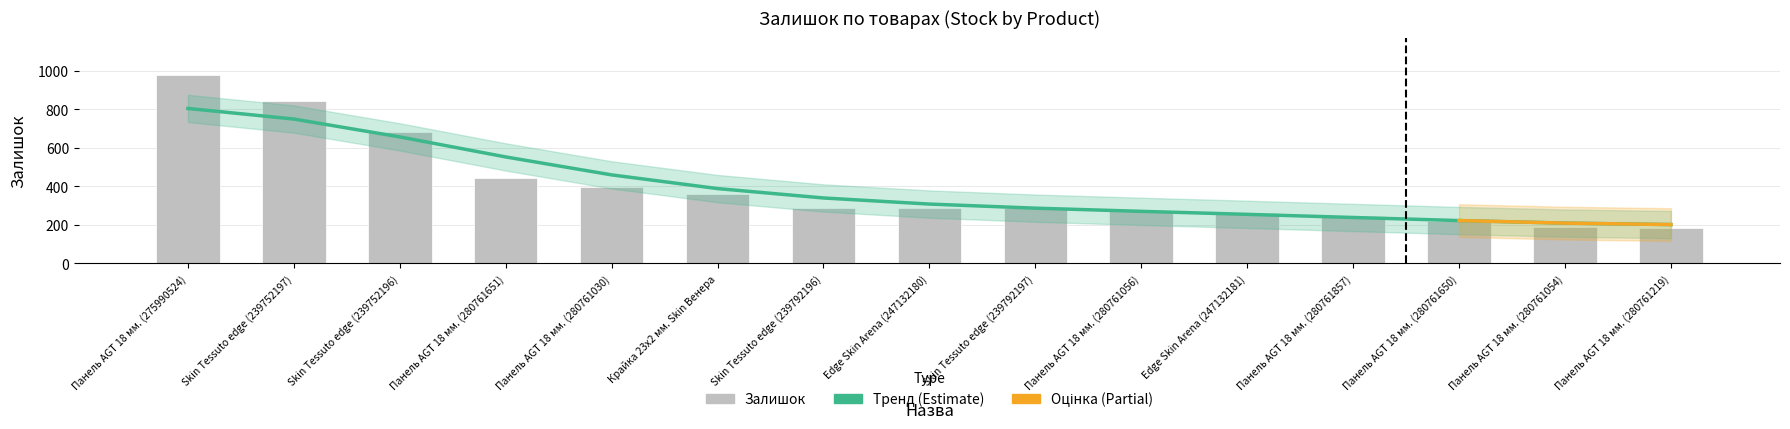

Does the chart contain any negative values?

No